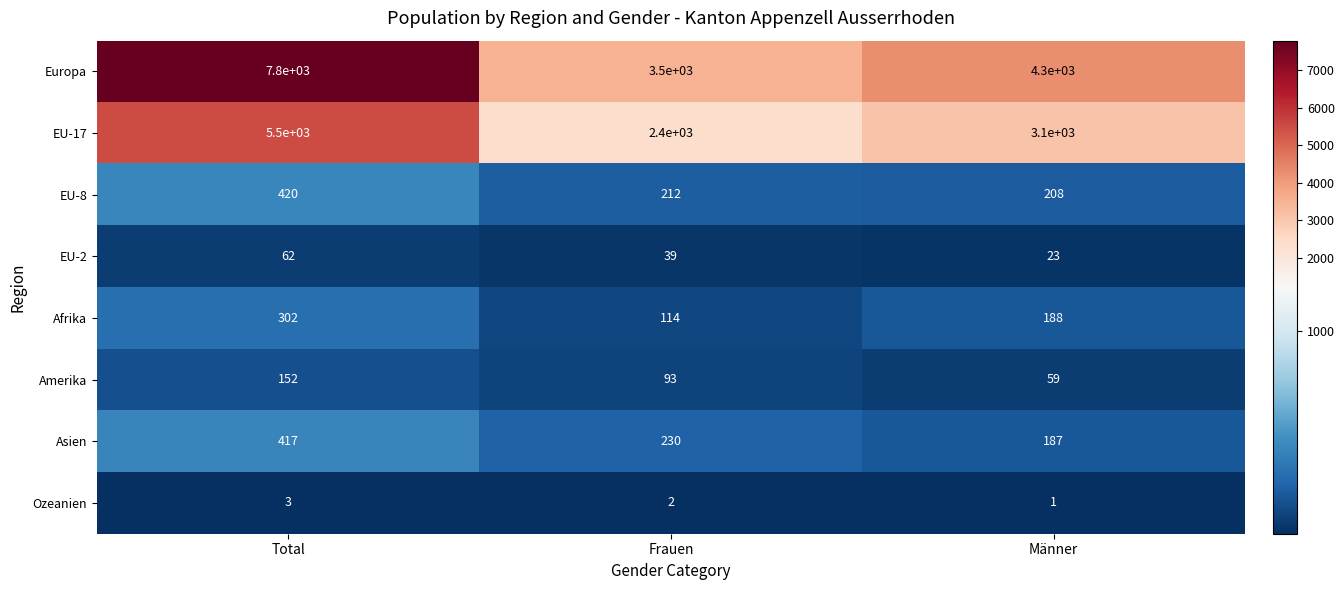

The EU-17 series shows 635 at Männer. True or false?

False